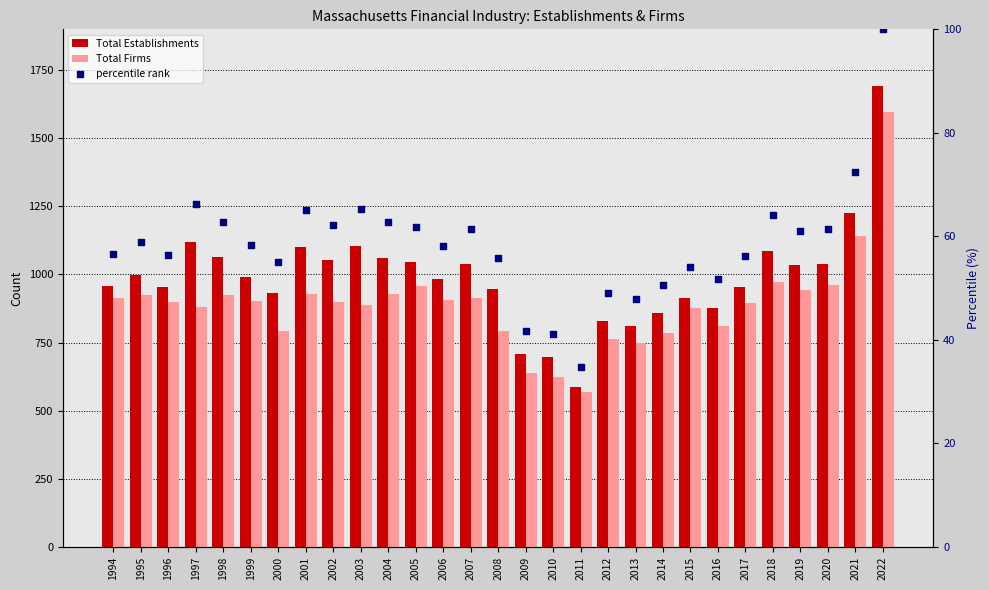

Which series reaches the minimum Y coordinate?

percentile rank